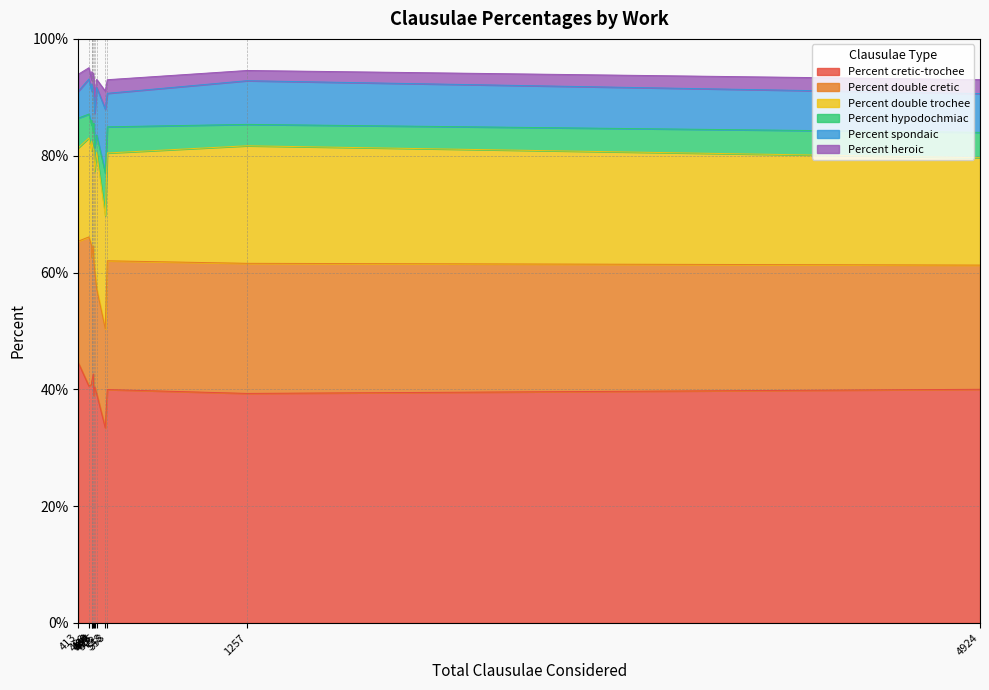

Does the chart display data point markers on the line(s)?

No